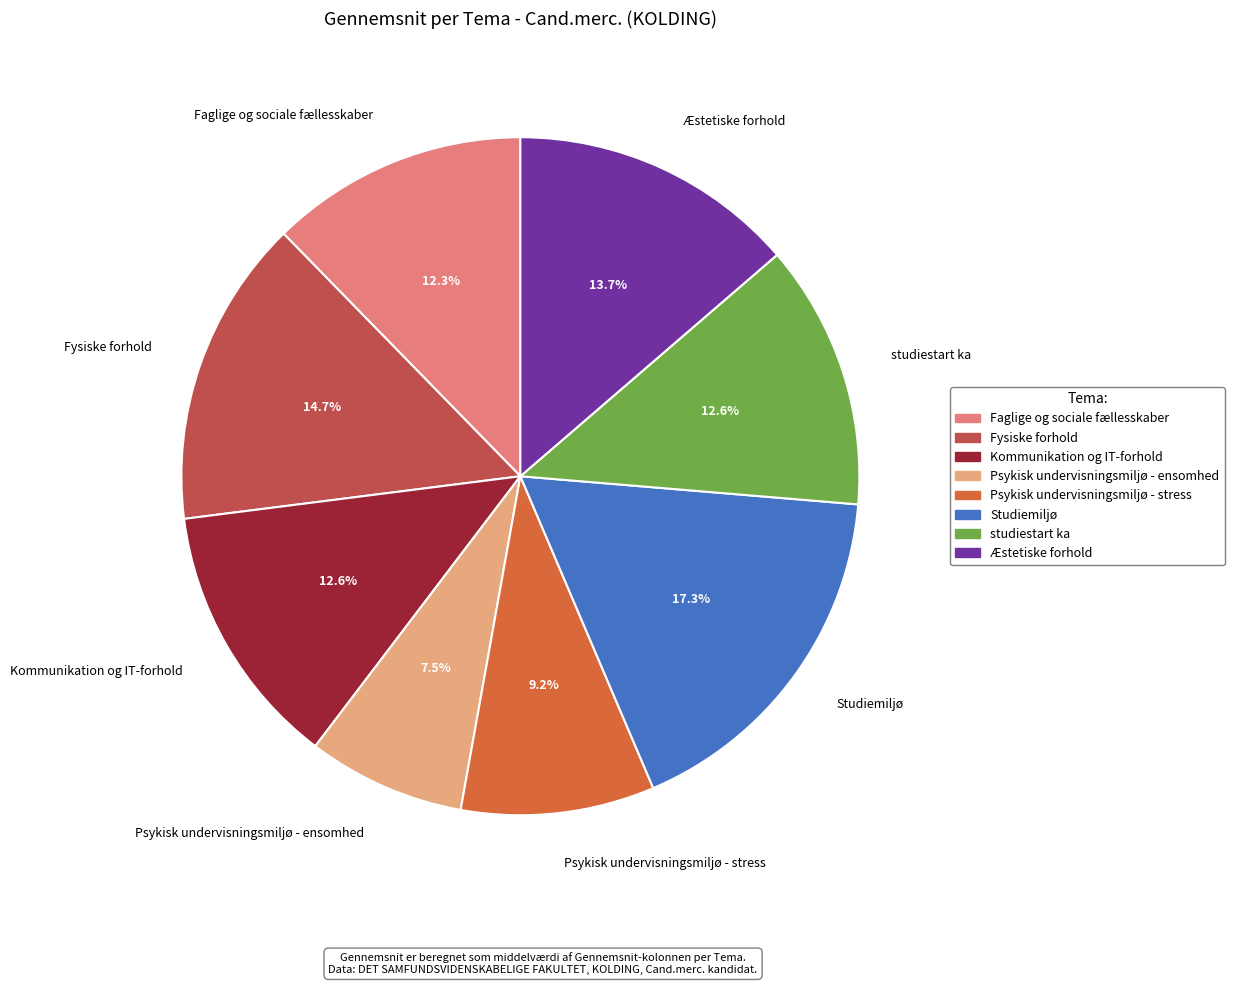

How many slices are in this pie chart?

8